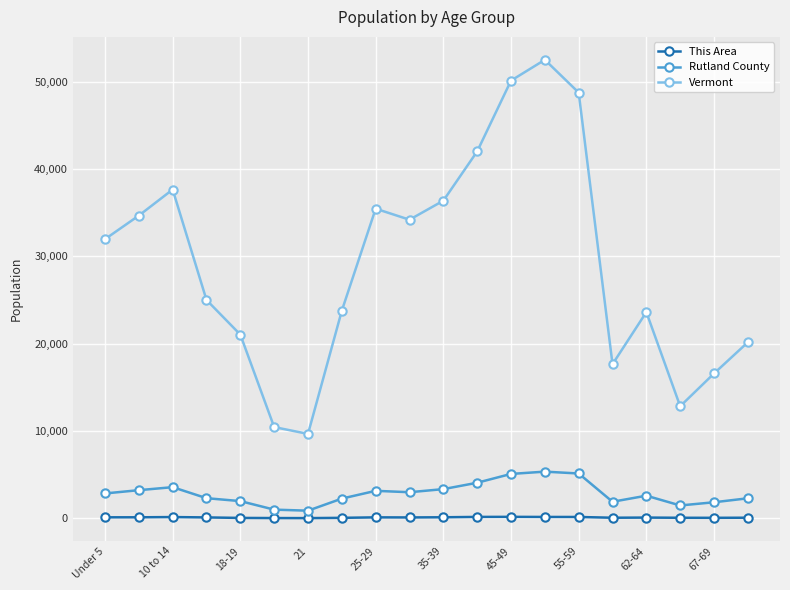

What is the value of the Vermont point at the 5th from the left?

21022